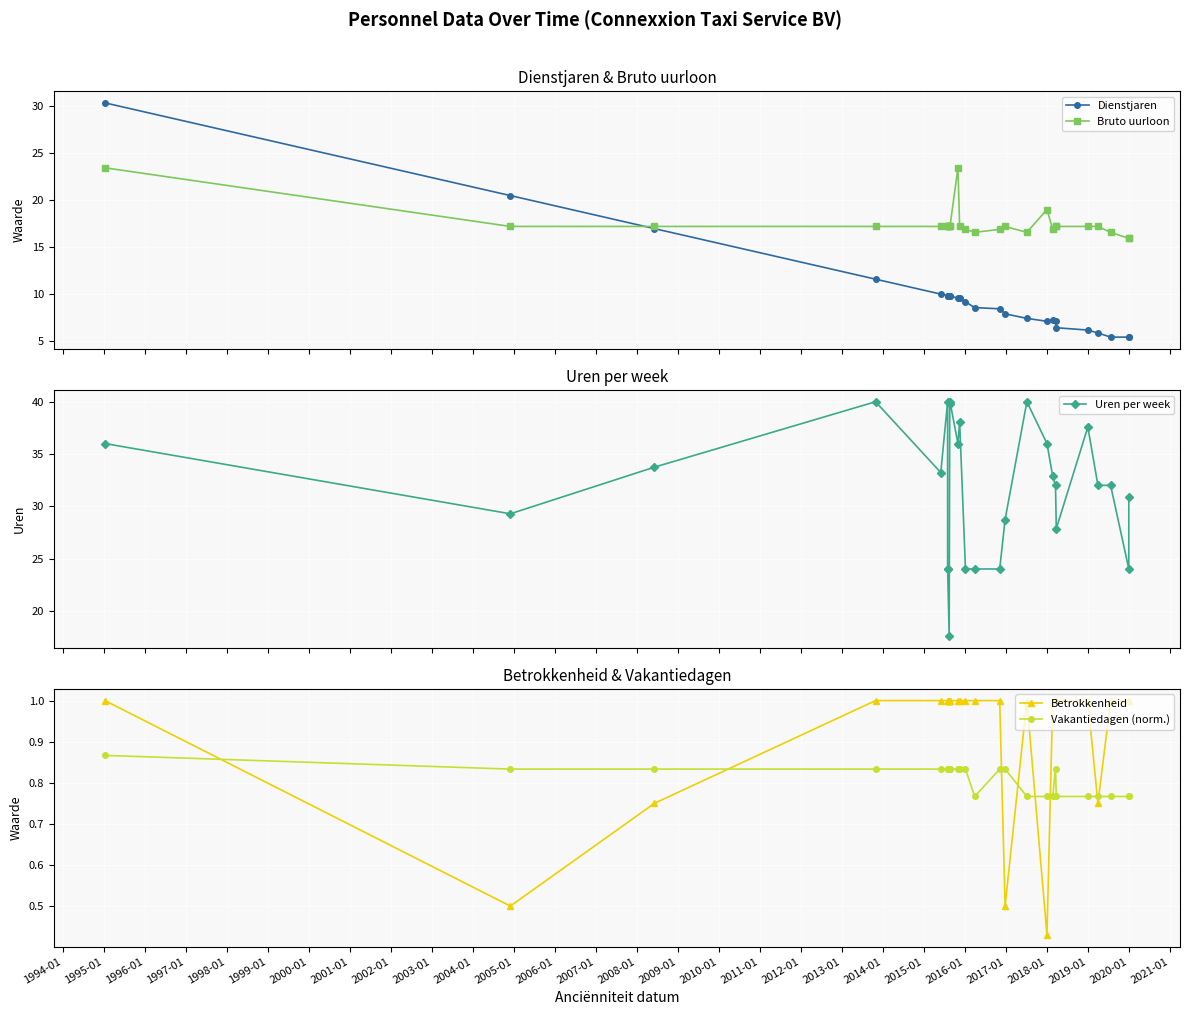

List the series in order of their peak value, lowest first.

Vakantiedagen (norm.), Betrokkenheid, Bruto uurloon, Dienstjaren, Uren per week